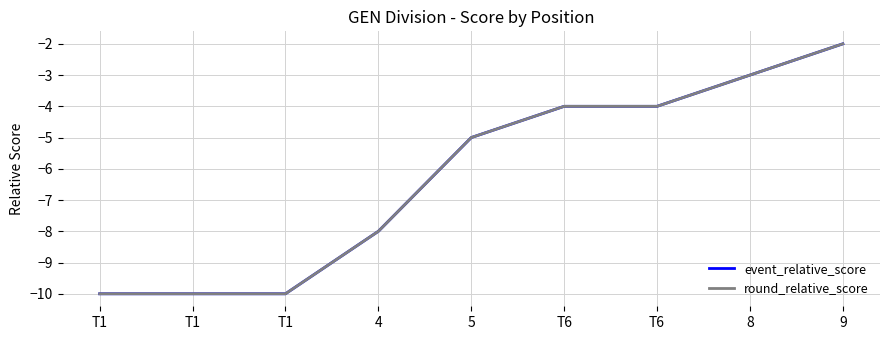

Is this an area chart (filled region under the line)?

No